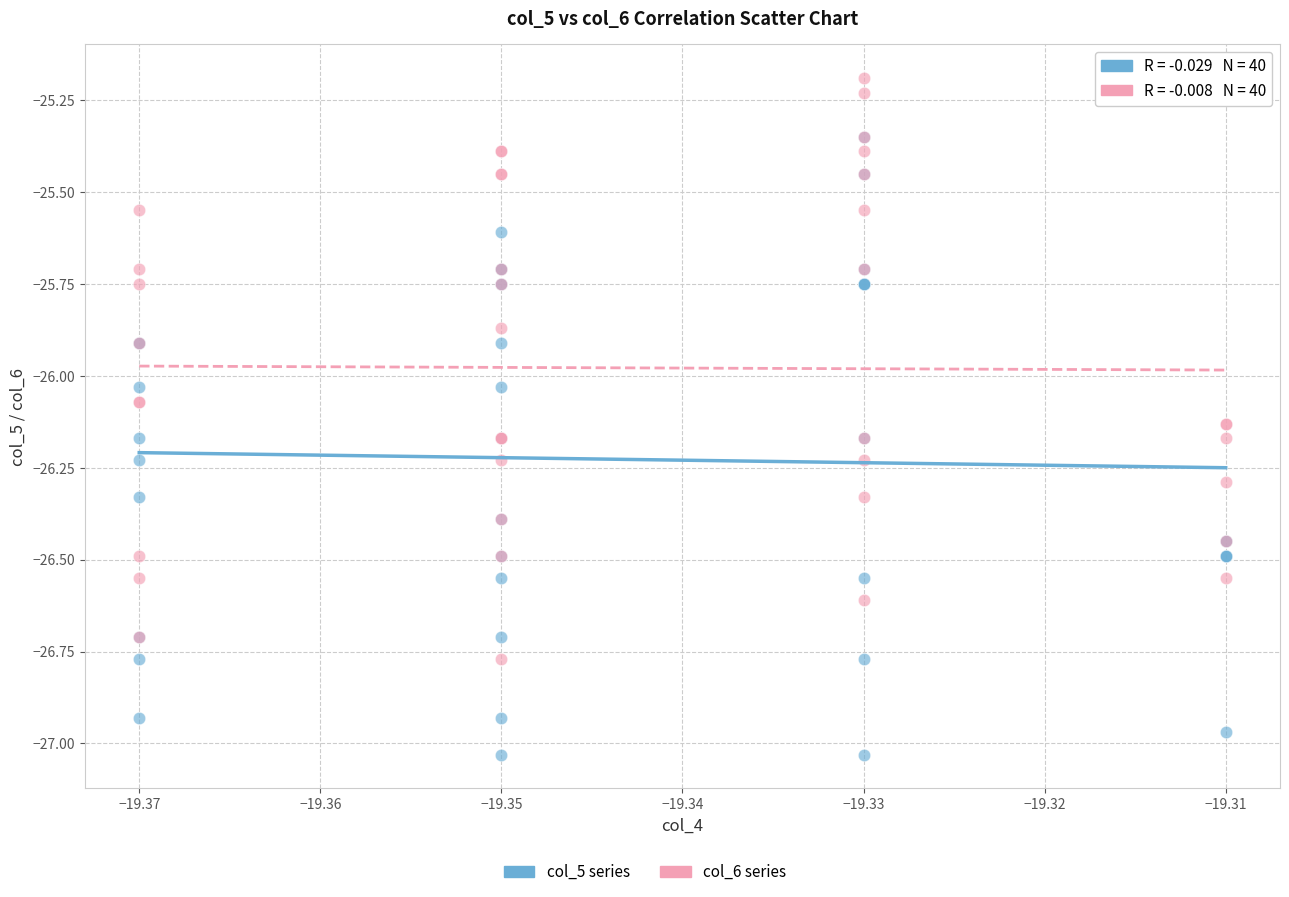

Which series reaches the minimum Y coordinate?

col_5 series